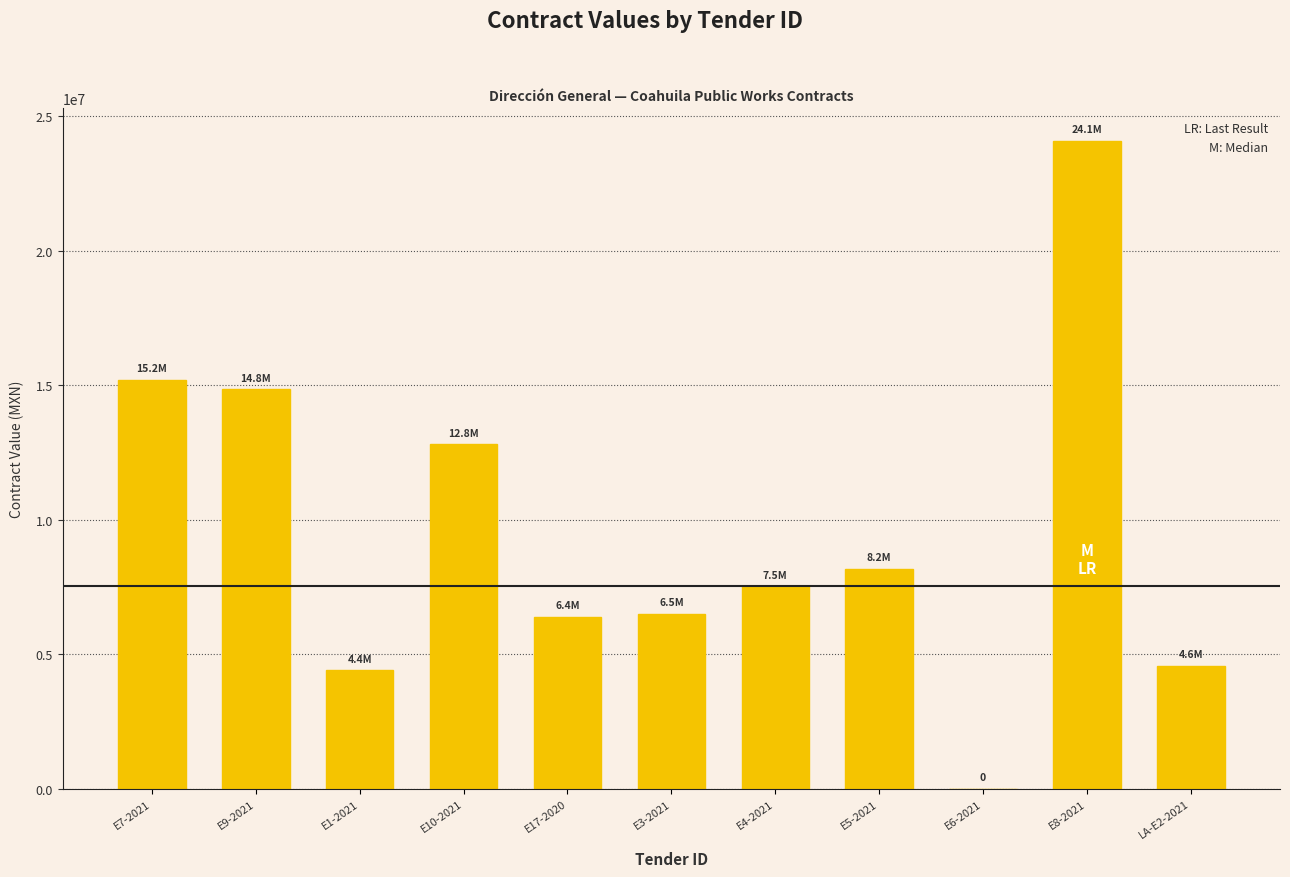

Approximately how many times larger is the value at E4-2021 compared to E3-2021?

1.2